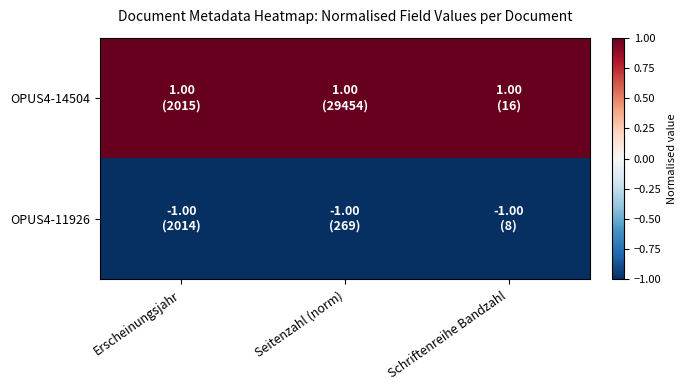

Which series has the largest total across all categories?

OPUS4-14504